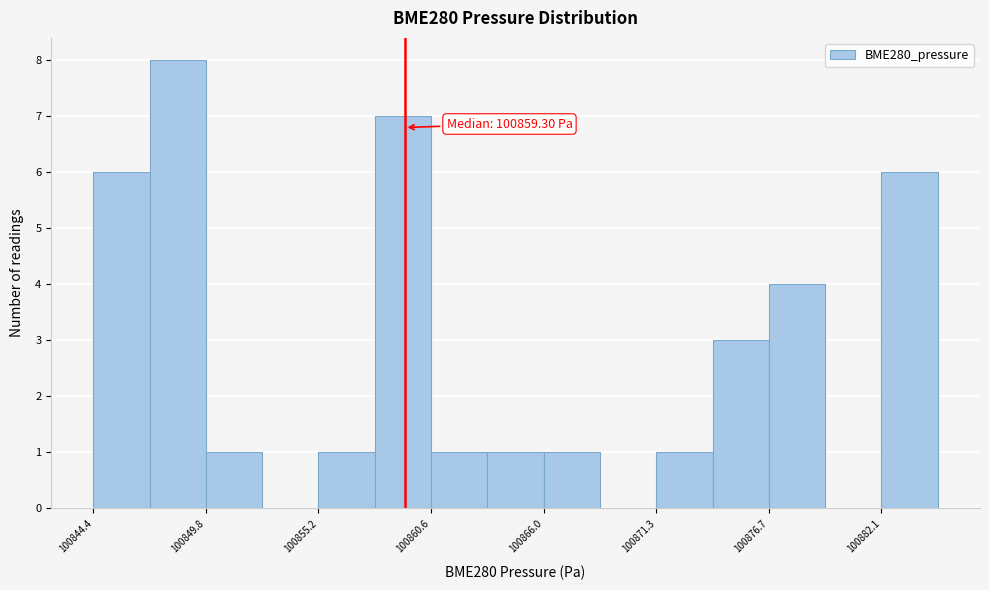

Read against the x-axis, roughly where is the centre of the tallest bar?

100848